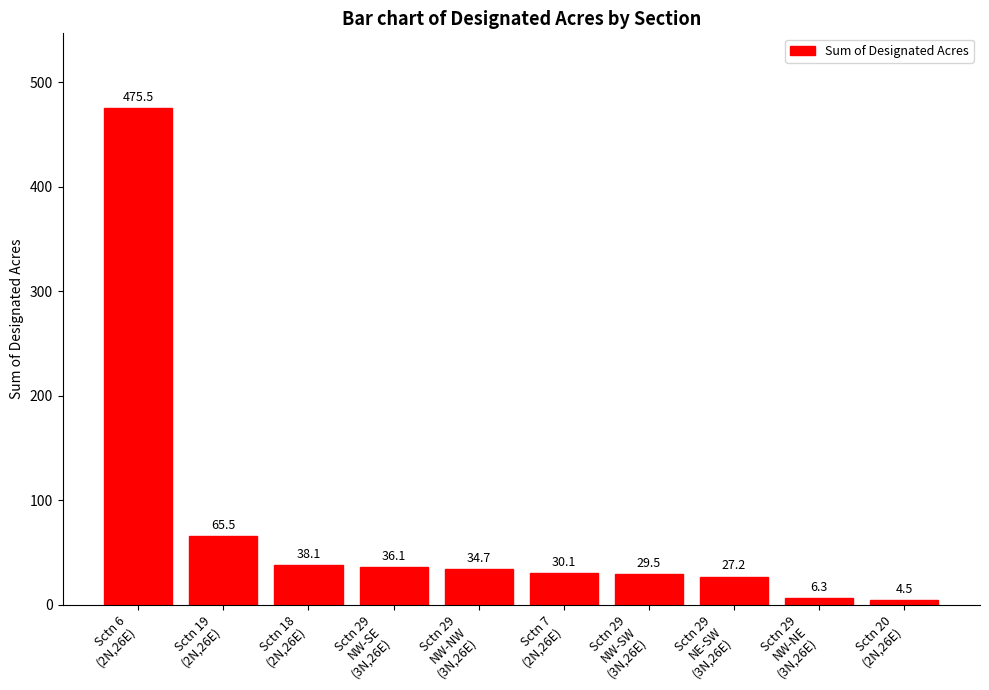

What is the difference between the maximum and minimum values?

471.0